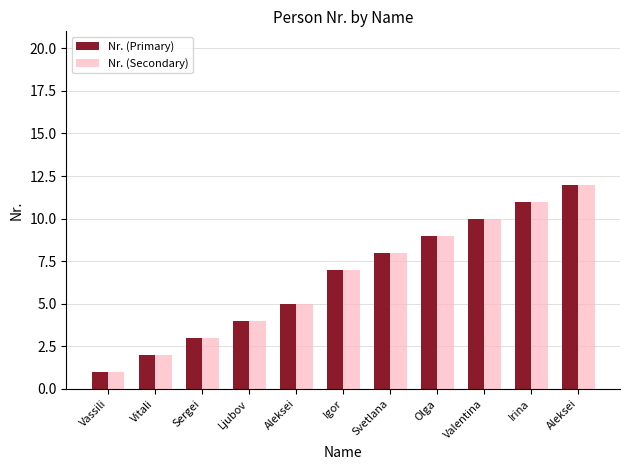

What is the difference between the Nr. (Primary) values at Vitali and Olga?

7